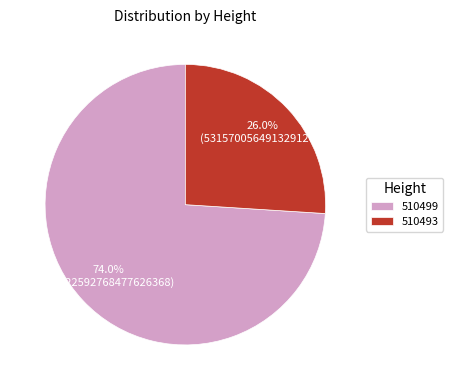

To the nearest percent, what percentage of the pie is 510499?

74%